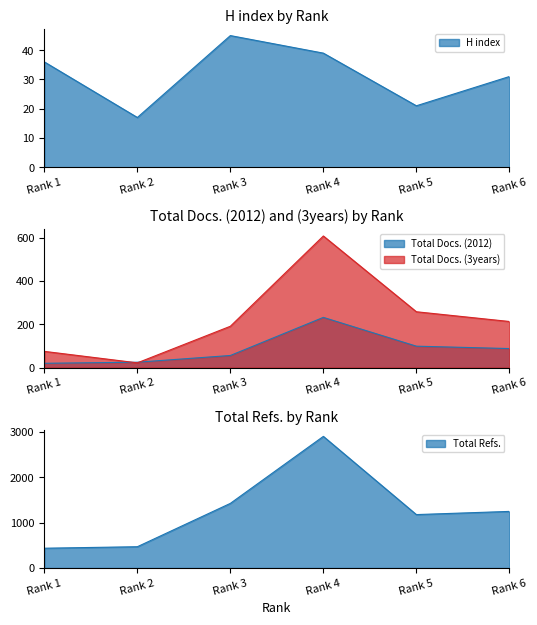

At which label does H index reach its minimum?

Rank 2